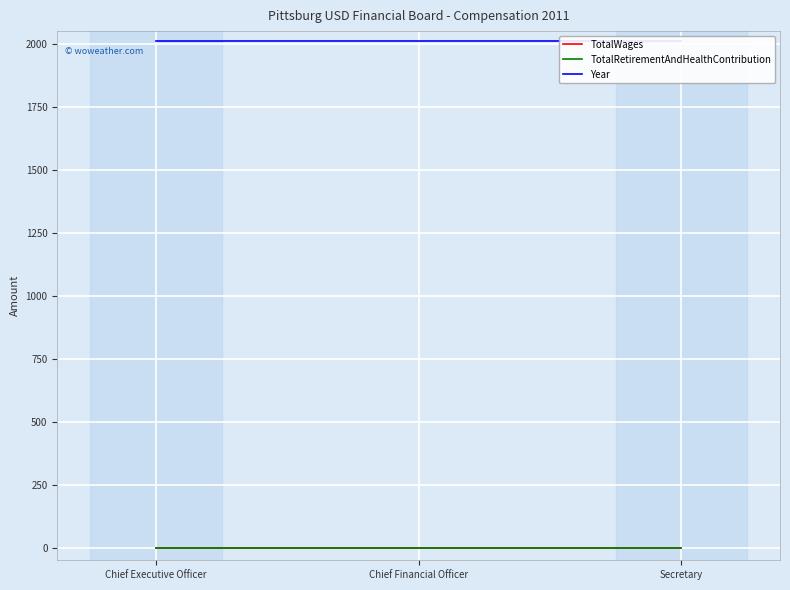

What is the label of the 1st point from the right?

Secretary